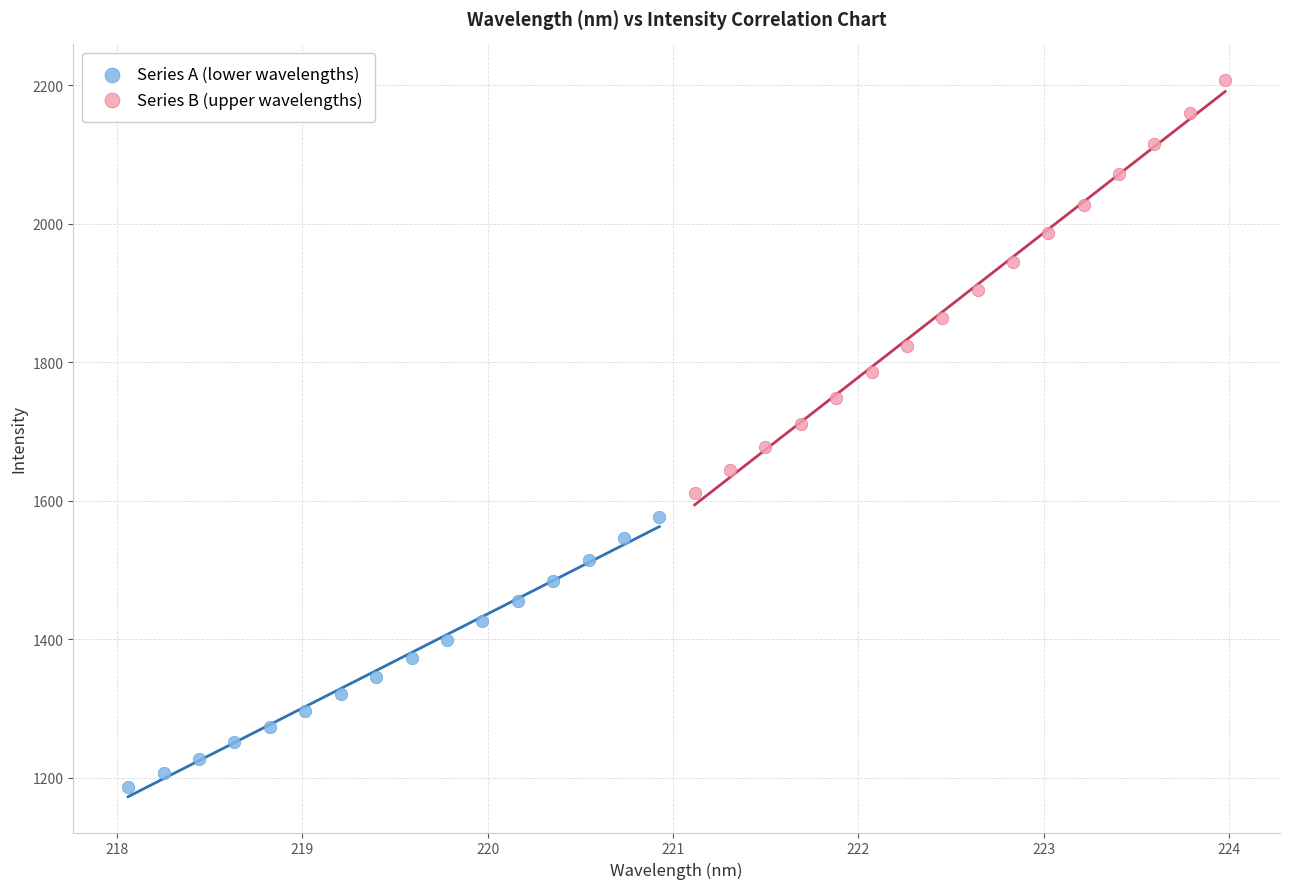

Which series reaches the maximum Y coordinate?

Series B (upper wavelengths)